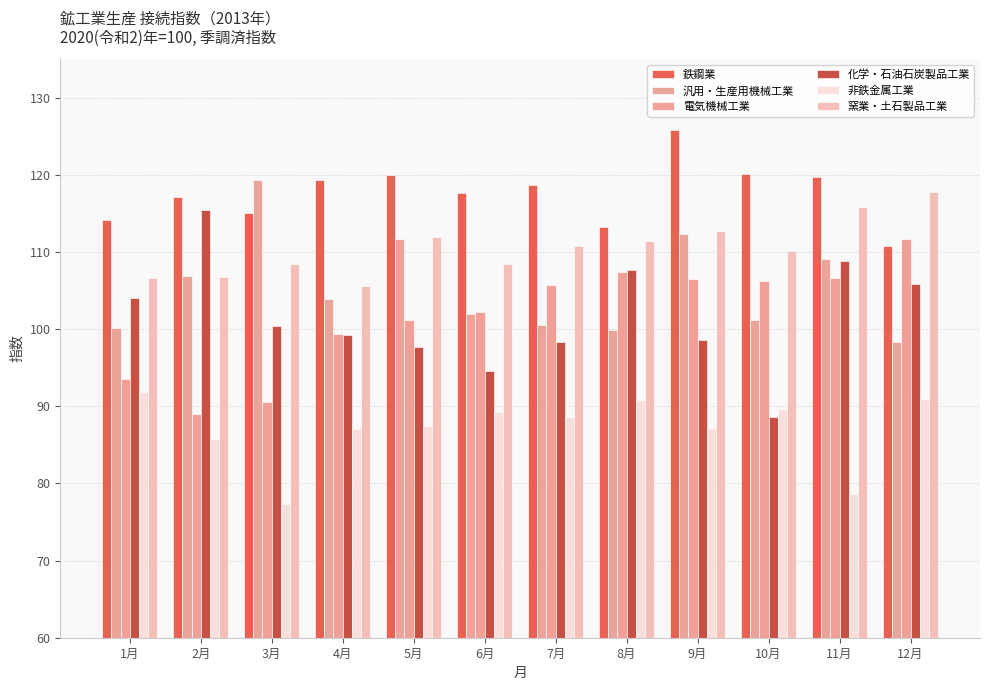

What are all the series names shown in the legend?

鉄鋼業, 汎用・生産用機械工業, 電気機械工業, 化学・石油石炭製品工業, 非鉄金属工業, 窯業・土石製品工業